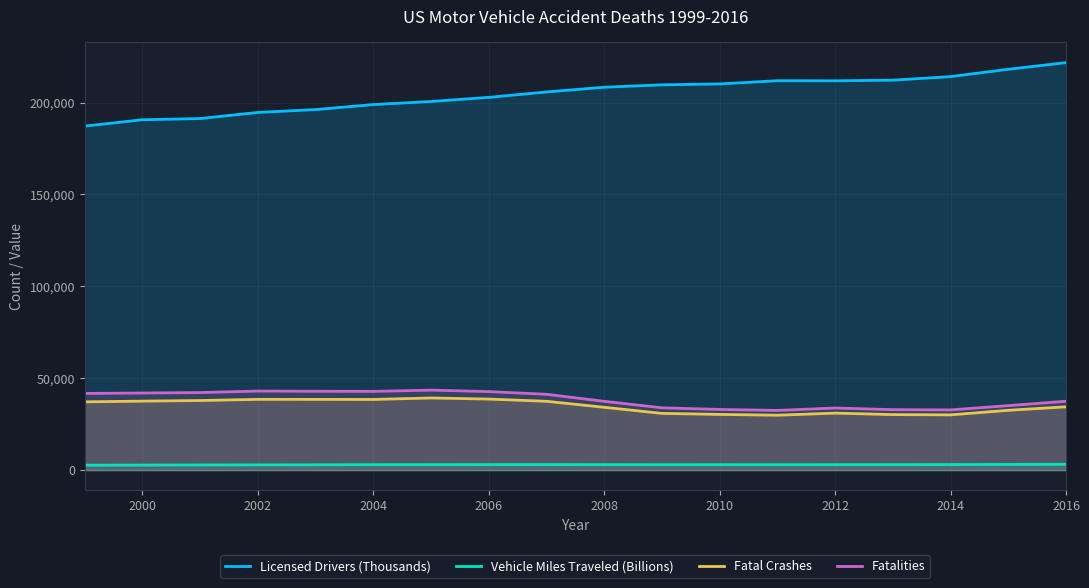

Which series has the largest range (max minus min)?

Licensed Drivers (Thousands)